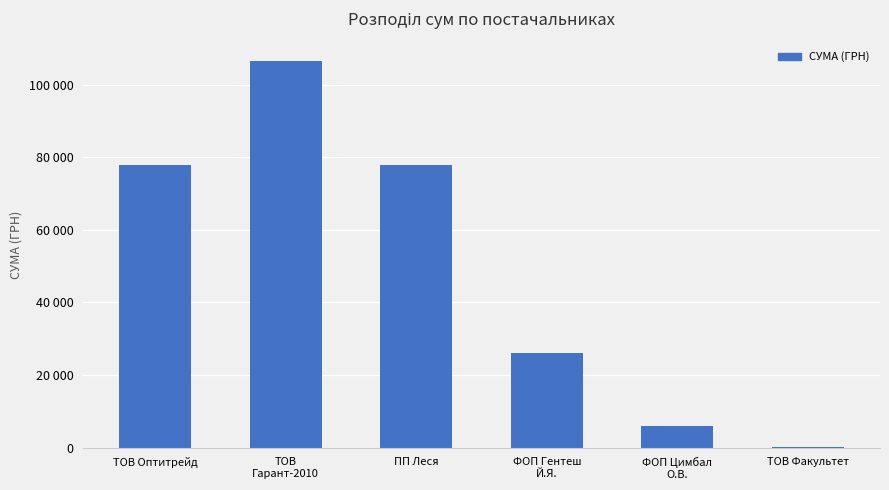

The value at ТОВ Оптитрейд is 128089.0. True or false?

False